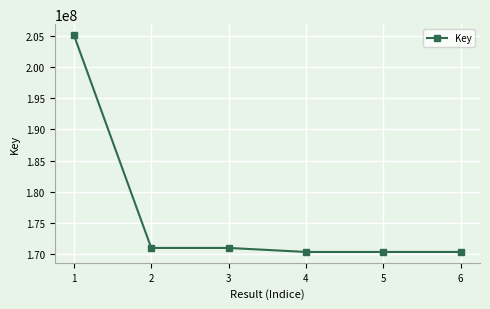

What value does the data have at 5, to the nearest 100?

170286500